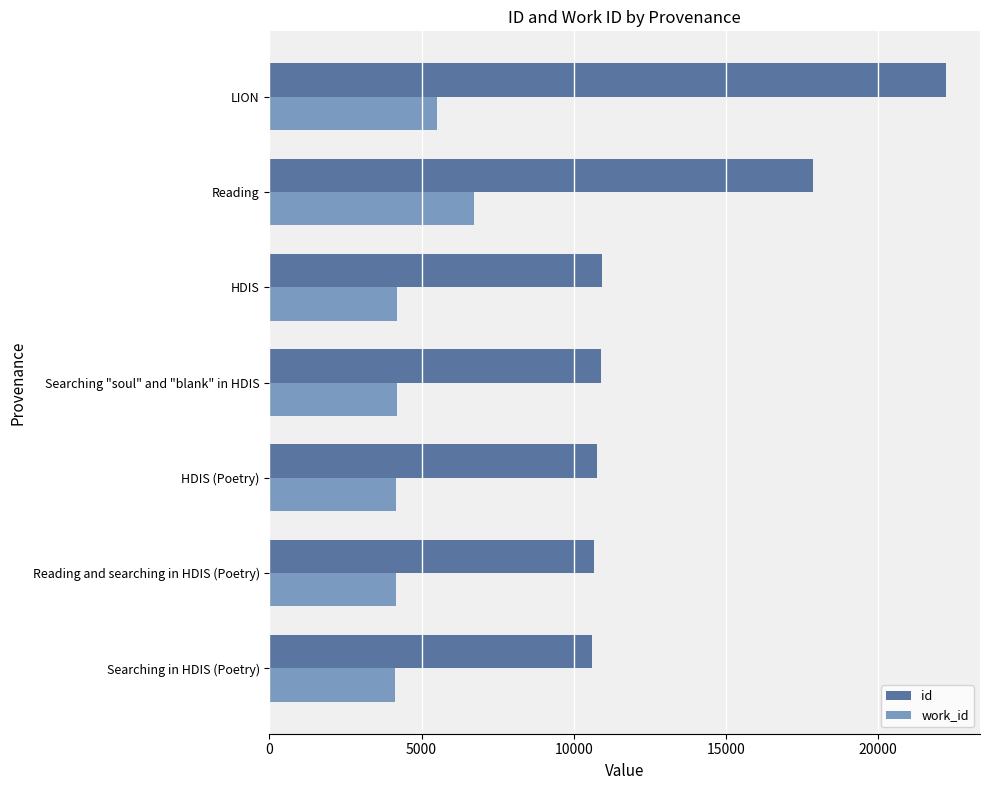

What is the lowest value of the work_id series?

4130